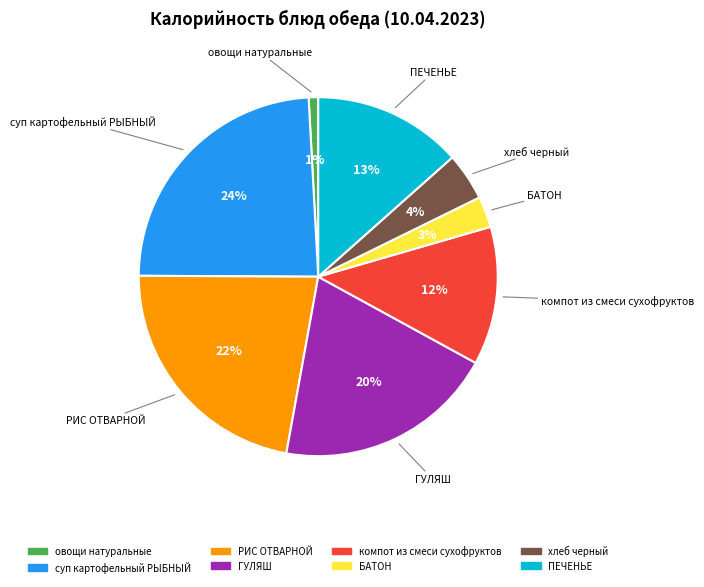

Rank the categories by value from highest to lowest.

суп картофельный РЫБНЫЙ, РИС ОТВАРНОЙ, ГУЛЯШ, ПЕЧЕНЬЕ, компот из смеси сухофруктов, хлеб черный, БАТОН, овощи натуральные